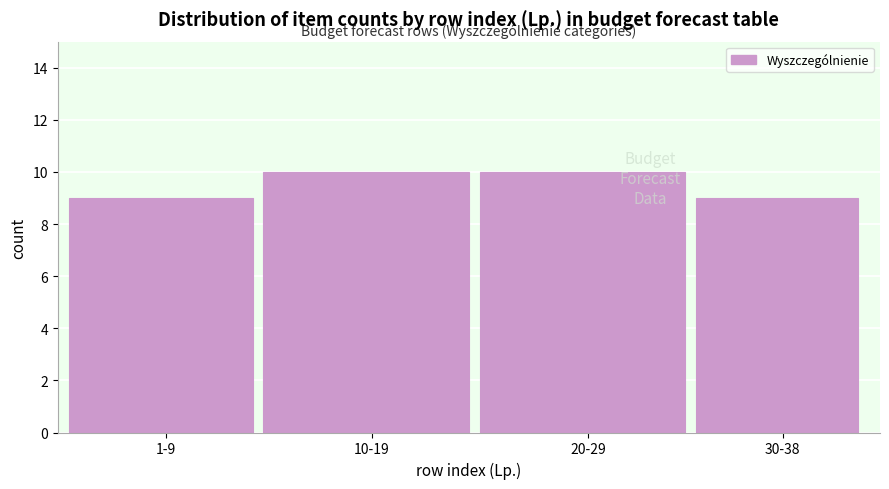

Reading right to left, what are all the values shown in this chart?

30-38=9	20-29=10	10-19=10	1-9=9